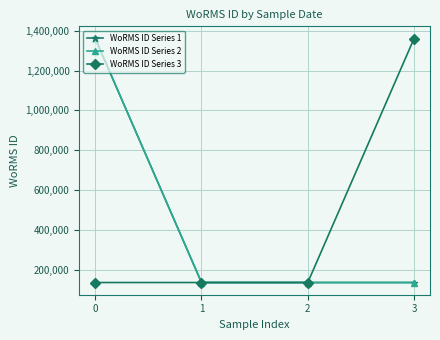

What is the average value of the WoRMS ID Series 3 series?

441216